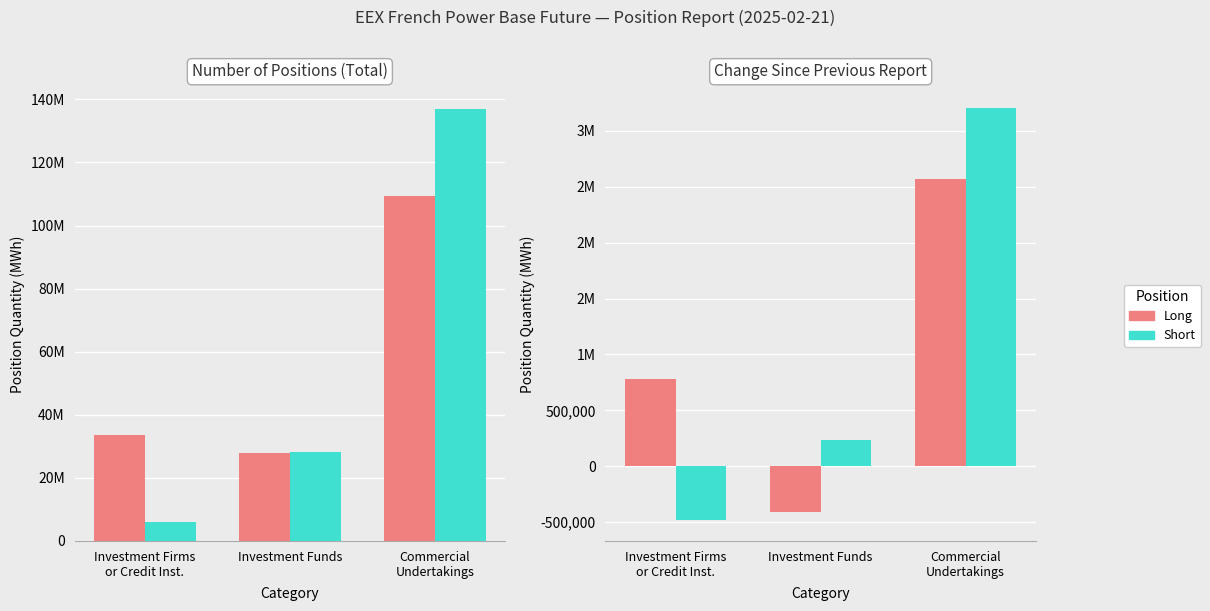

True or false: Long has a value of -711996 at Investment Funds.

False